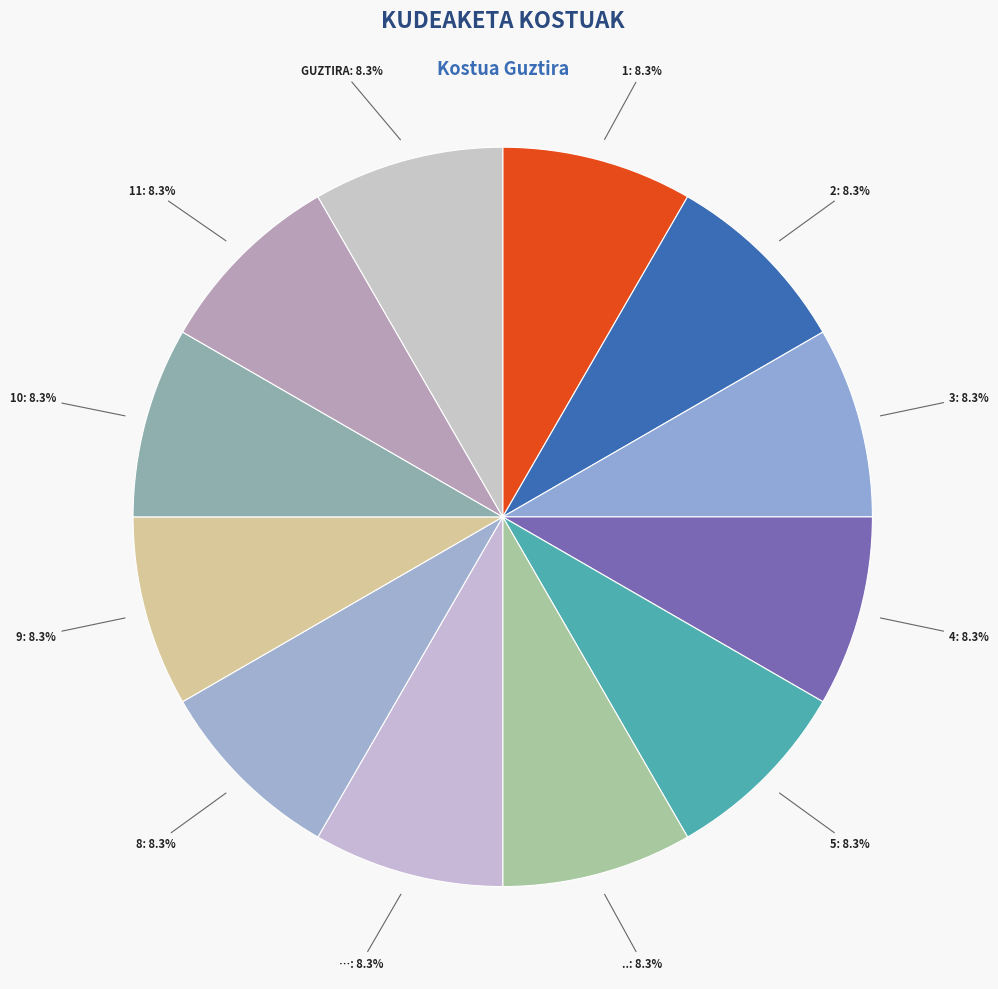

How many slices are in this pie chart?

12